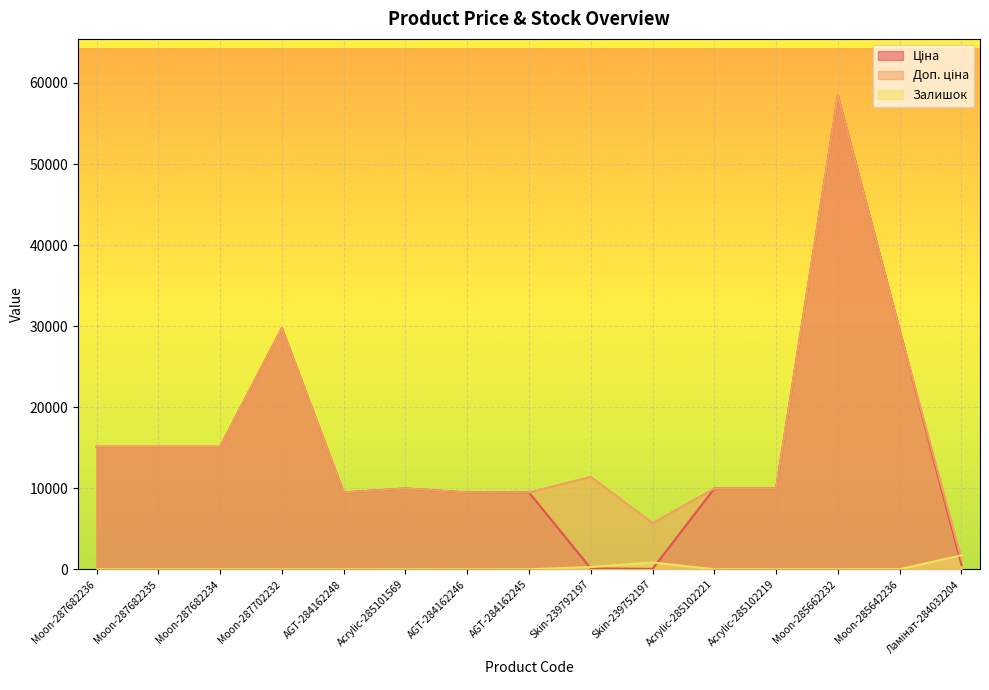

At which category does the chart reach its peak across all series?

Moon-285662232